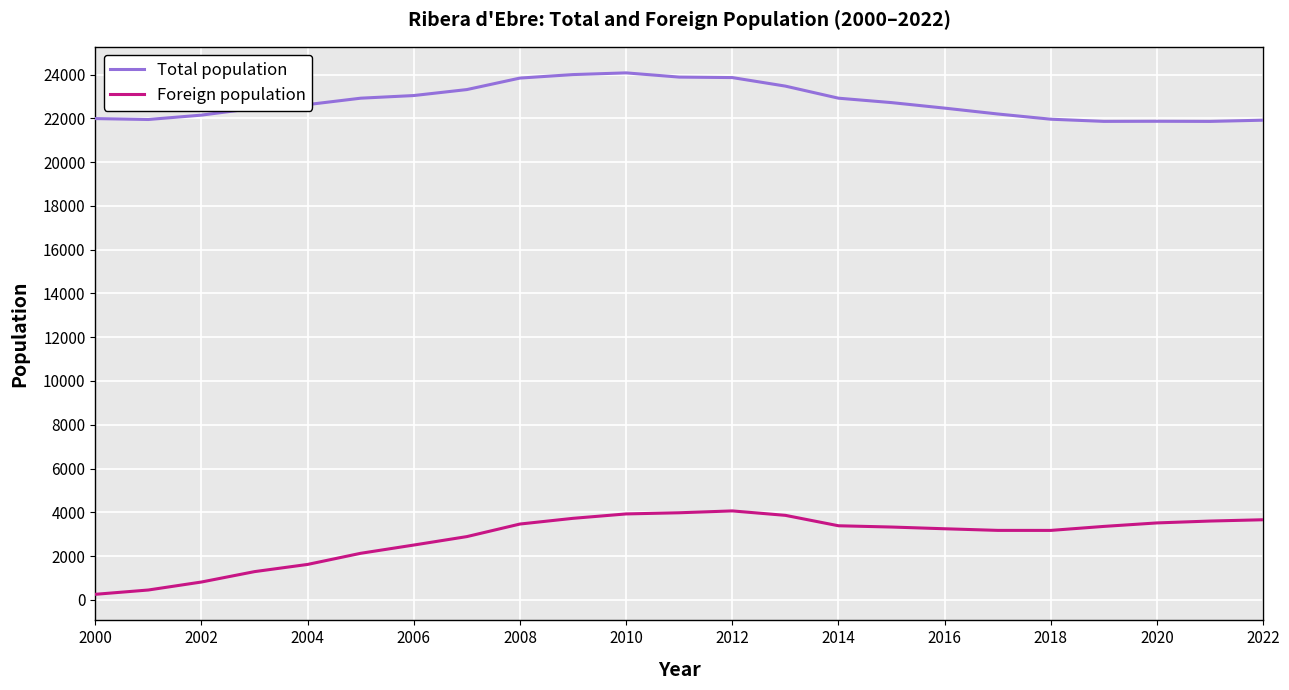

Rank the series by their maximum value, from highest to lowest.

Total population, Foreign population